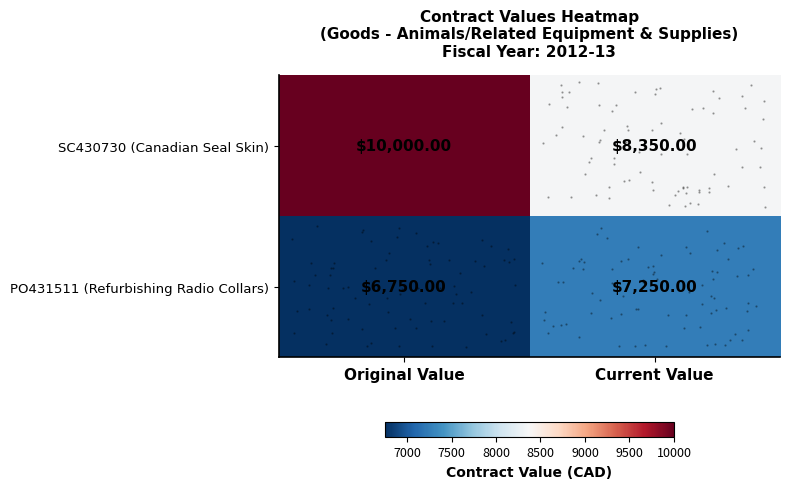

How many series are shown in this chart?

2